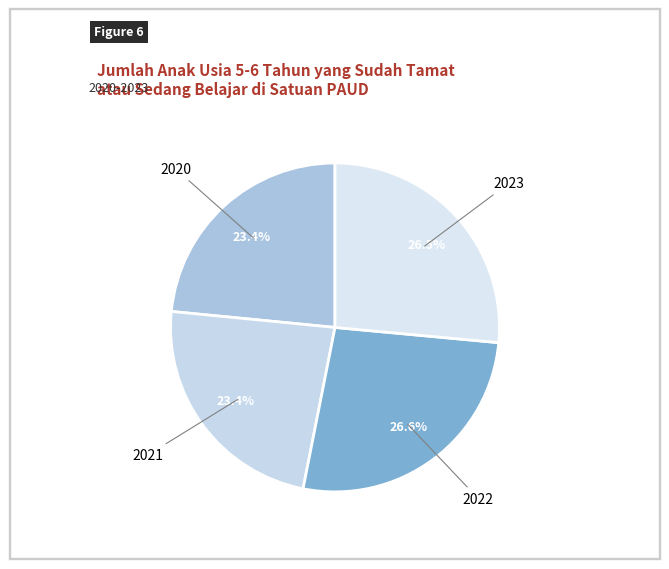

Count the number of slices in the pie.

4